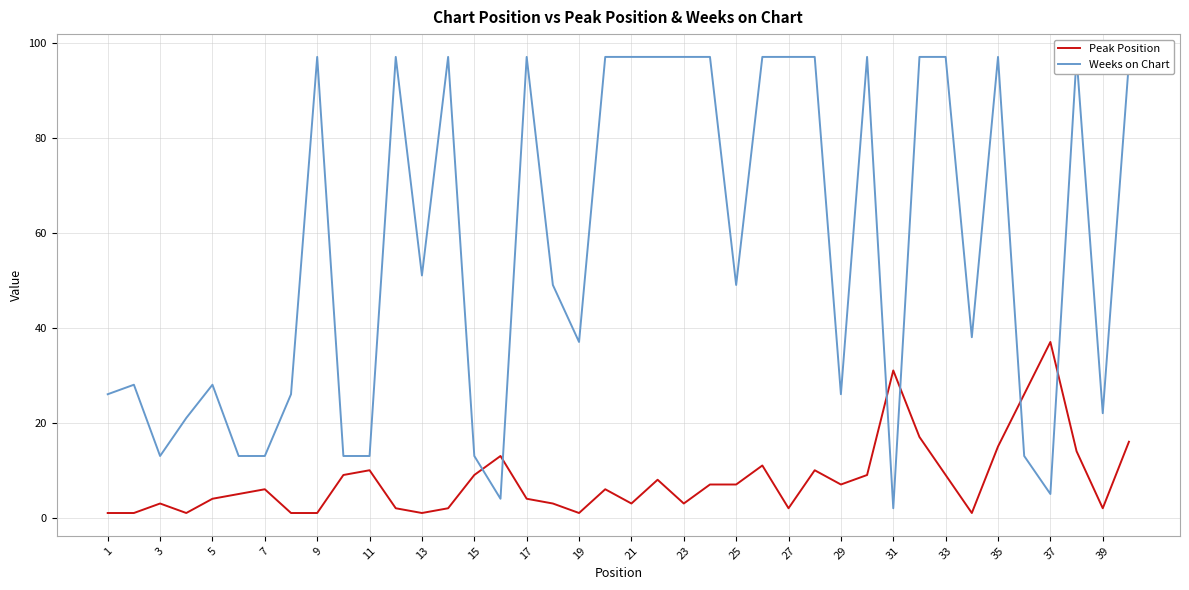

Which series has the largest total across all categories?

Weeks on Chart